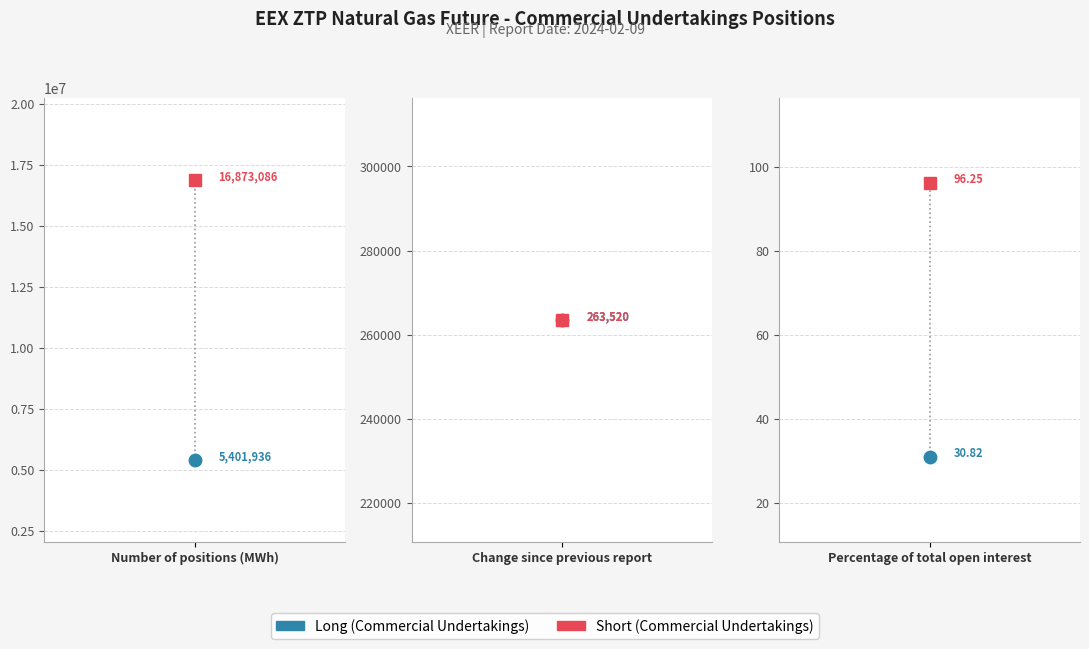

Rank the series at Number of positions (MWh) from lowest to highest value.

Long (Commercial Undertakings), Short (Commercial Undertakings)